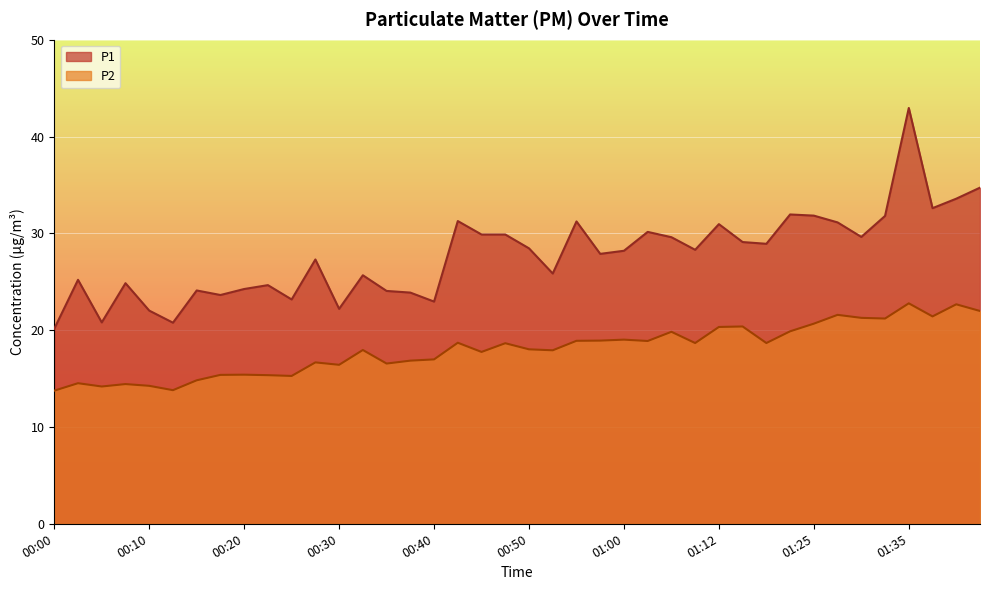

Is it true that P2 equals 16.9 at 00:37?

True